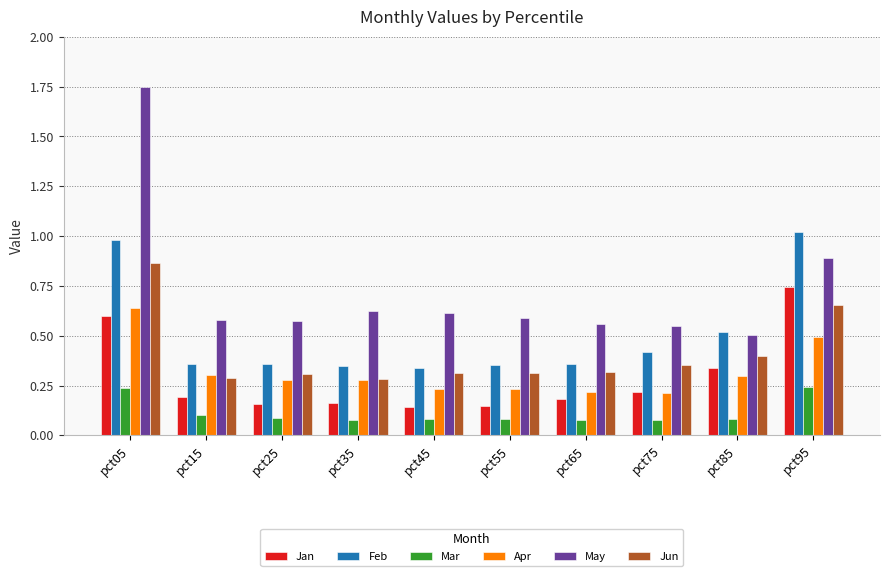

Which series has the largest range (max minus min)?

May